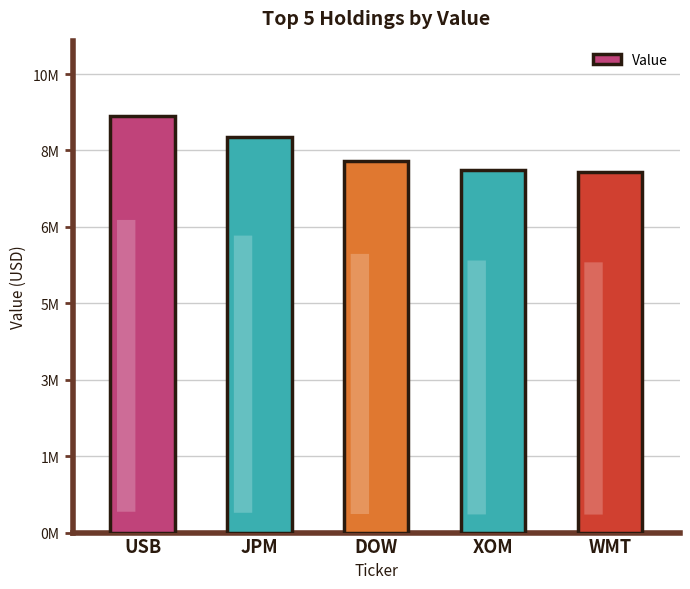

What is the value of the 5th bar from the left?

7931000